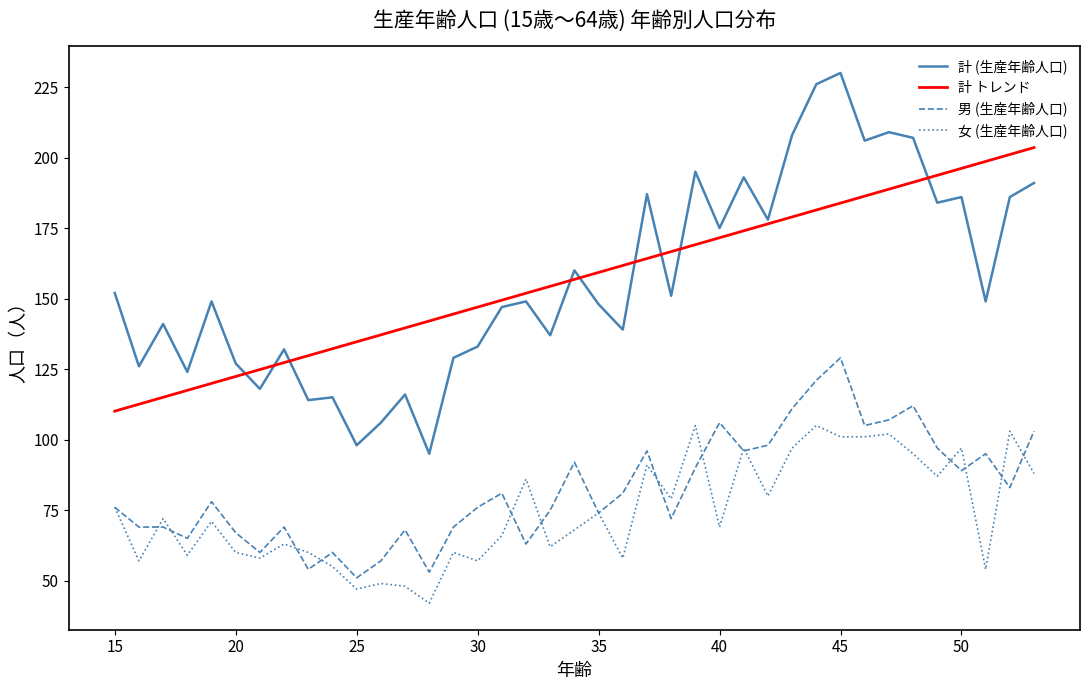

What is the highest value of the 女 (生産年齢人口) series?

105.0